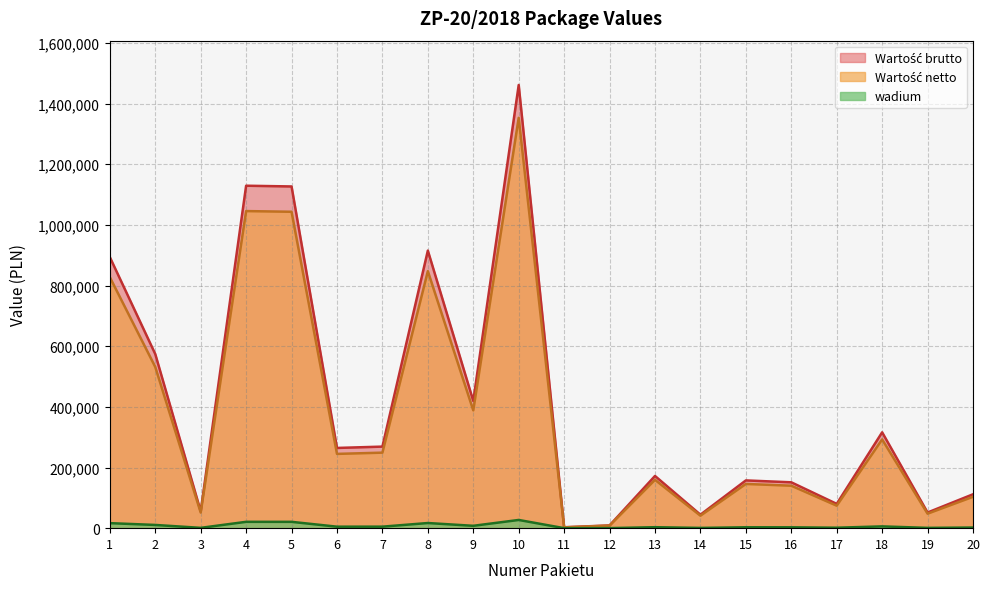

At which label does Wartość brutto reach its minimum?

11